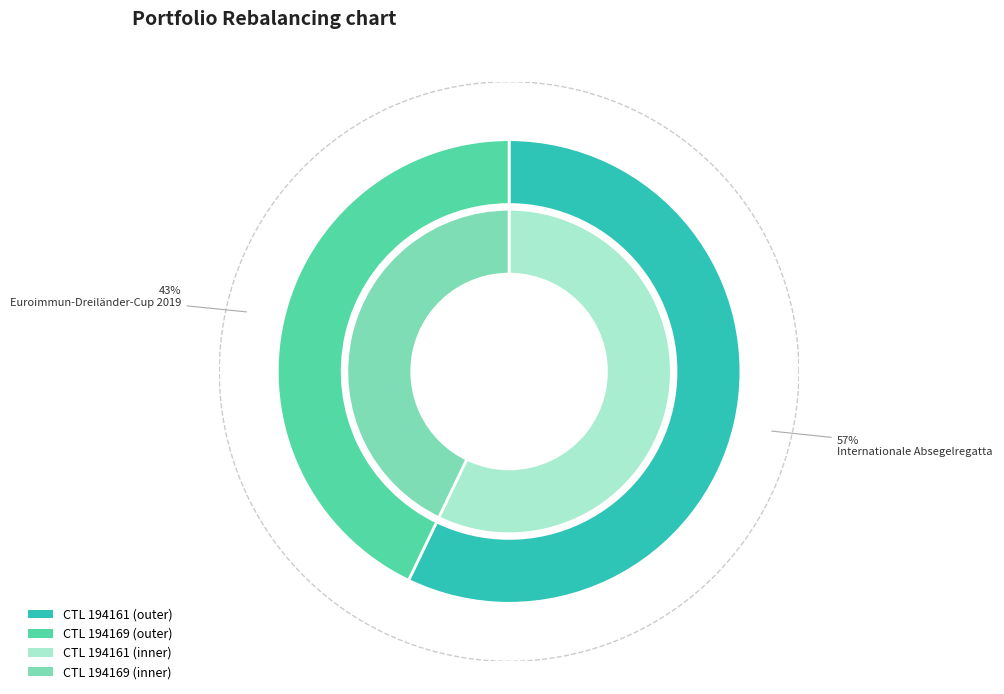

Is there a majority slice in this chart?

Yes